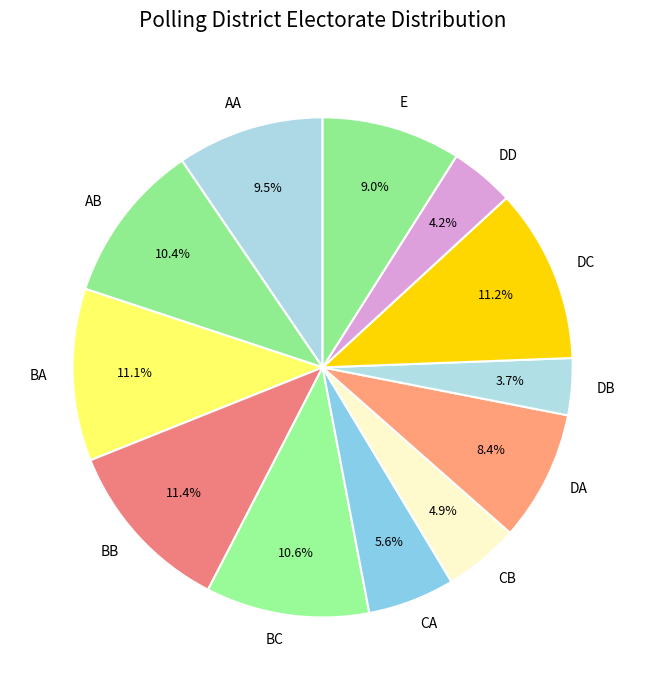

True or false: DC accounts for 17% of the total.

False